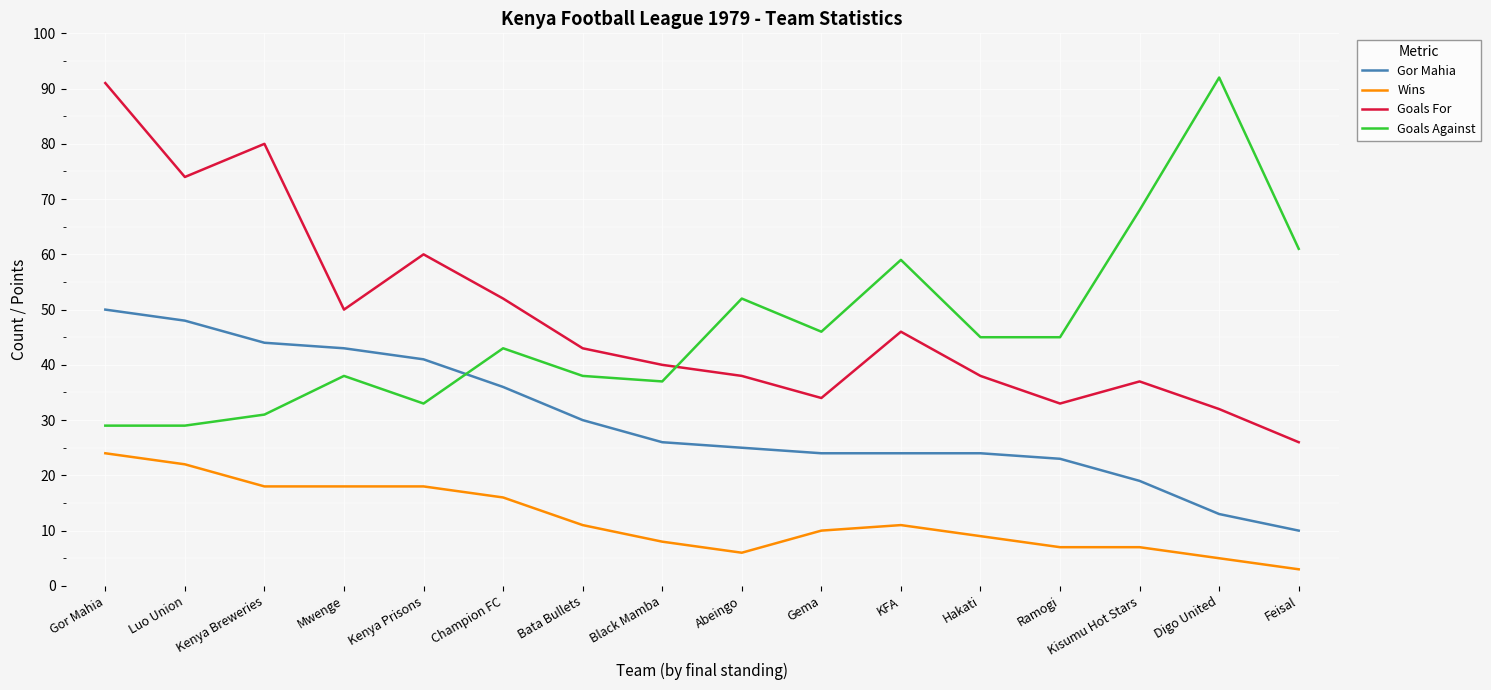

Count the number of data series in this chart.

4